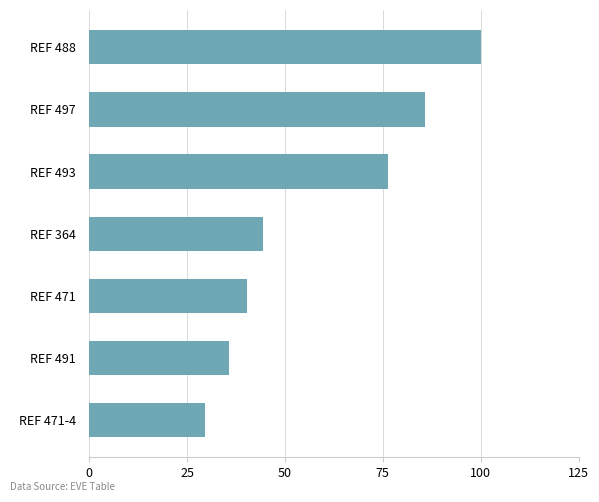

List the labels in order of value, smallest first.

REF 471-4, REF 491, REF 471, REF 364, REF 493, REF 497, REF 488